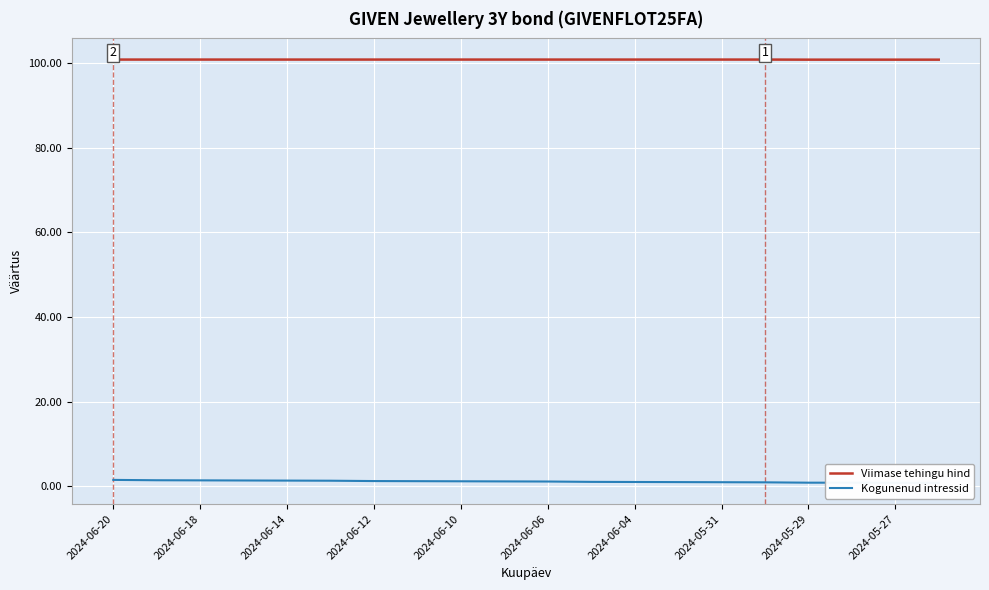

True or false: Kogunenud intressid and Viimase tehingu hind intersect in this chart.

False